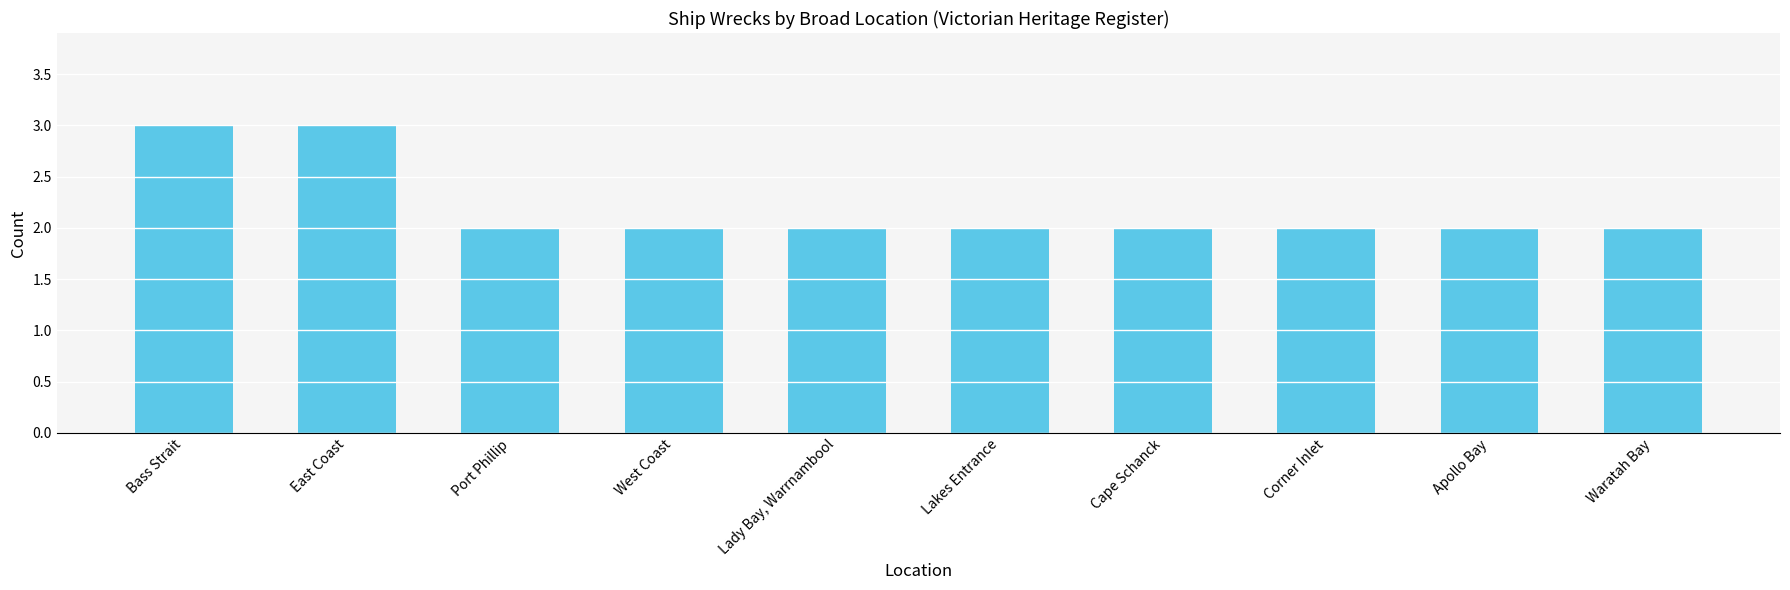

What is the label of the 10th bar from the left?

Waratah Bay